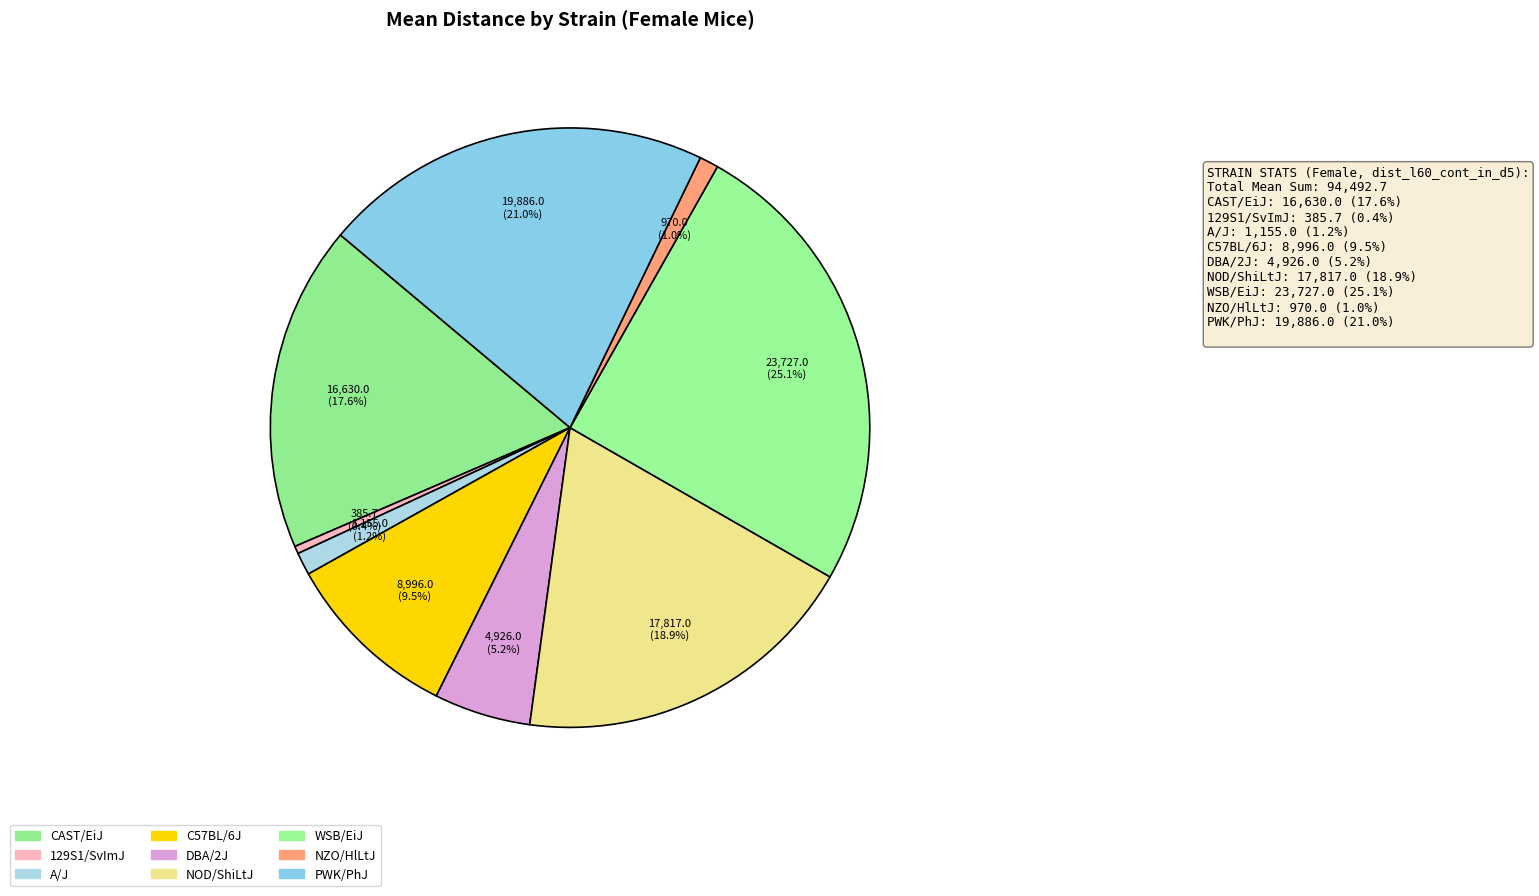

To the nearest percent, what is the difference between the largest and smallest slice percentages?

25%